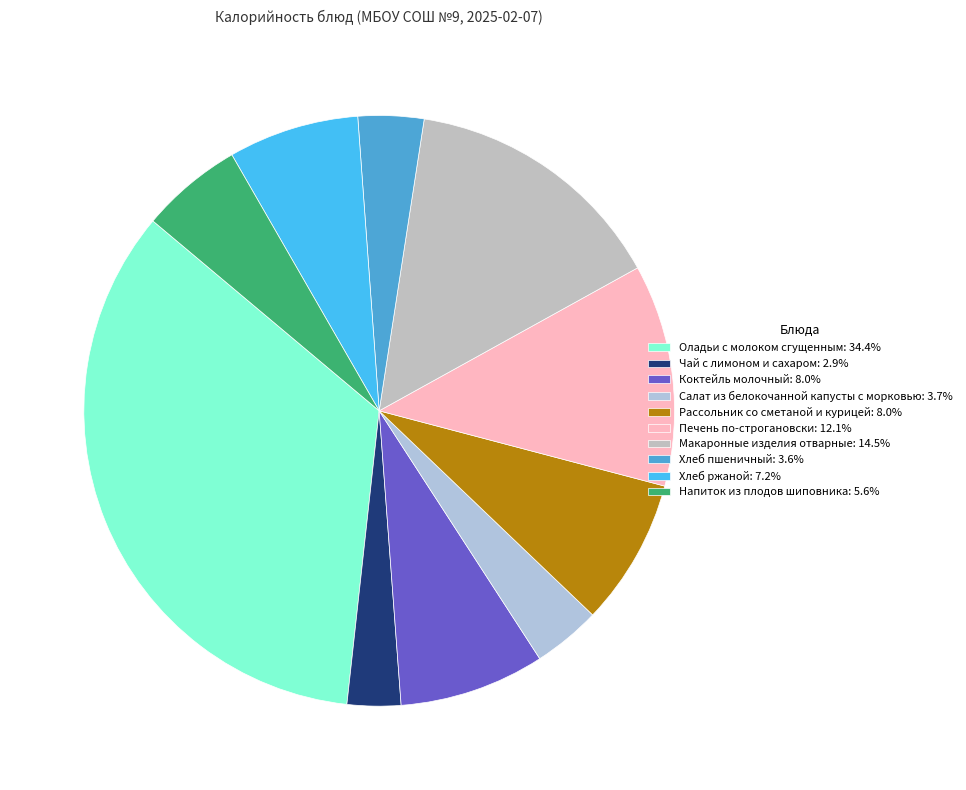

To the nearest percent, what percentage of the pie is Рассольник со сметаной и курицей?

8%